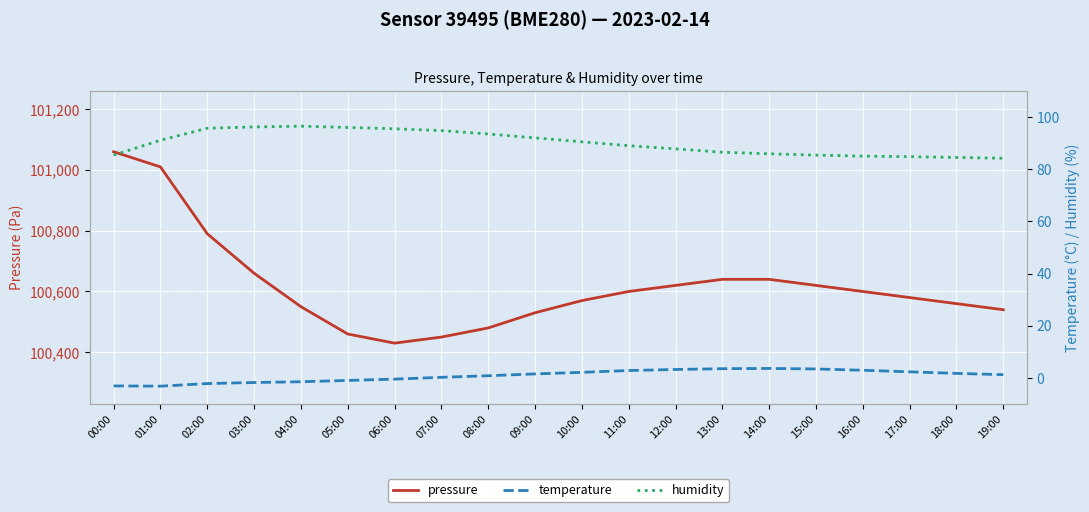

Reading left to right, list all the values displayed in this chart.

pressure: 101060.0	101010.0	100790.0	100660.0	100550.0	100460.0	100430.0	100450.0	100480.0	100530.0	100570.0	100600.0	100620.0	100640.0	100640.0	100620.0	100600.0	100580.0	100560.0	100540.0
temperature: -3.1	-3.2	-2.2	-1.8	-1.5	-1.0	-0.5	0.2	0.8	1.5	2.1	2.8	3.2	3.5	3.6	3.4	2.9	2.3	1.7	1.2
humidity: 85.4	91.1	95.7	96.2	96.5	96.0	95.5	94.8	93.5	92.0	90.5	89.0	87.8	86.5	85.9	85.4	85.0	84.8	84.5	84.2